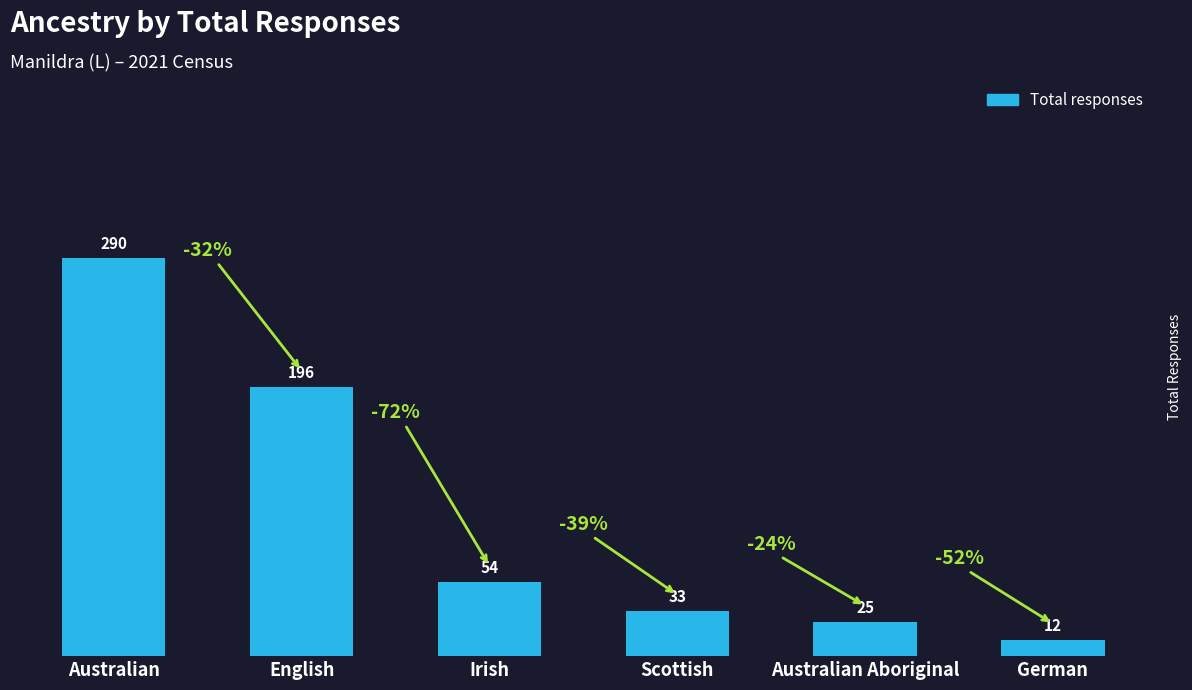

The value at Scottish is 59. True or false?

False